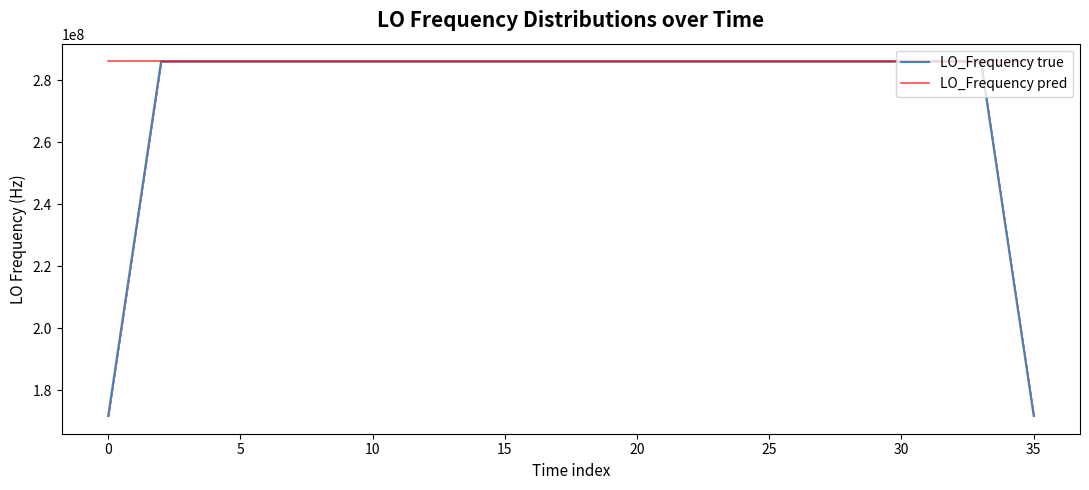

True or false: LO_Frequency true has a value of 171628199.2 at 0.

True